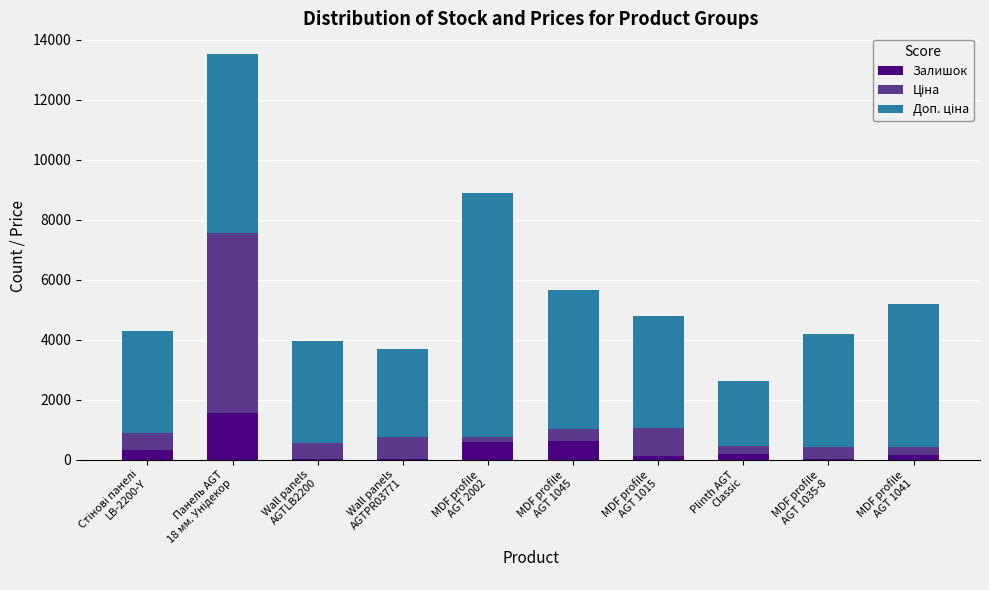

What is the highest value of the Залишок series?

1542.0